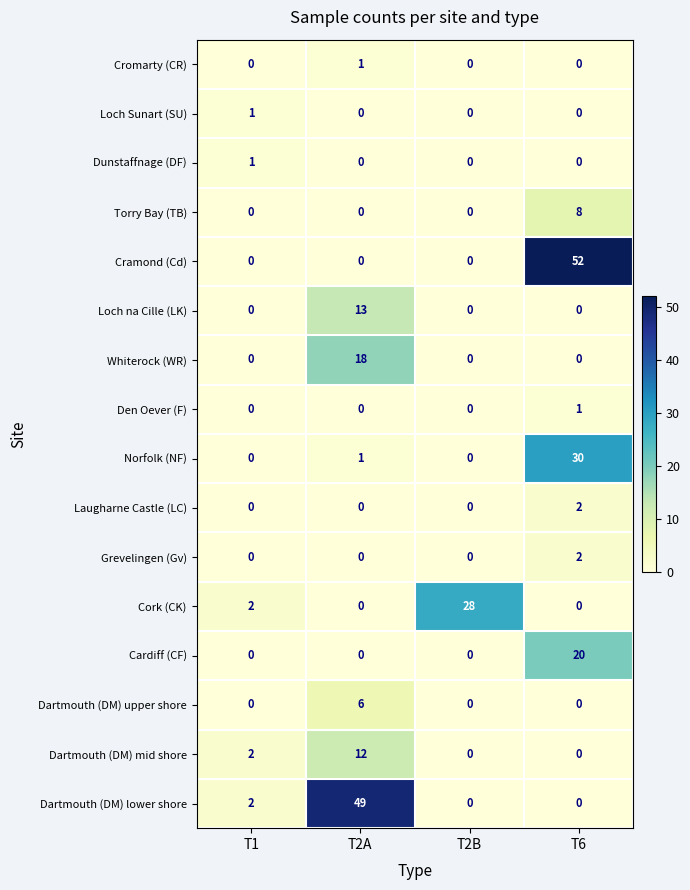

At how many categories does at least one series exceed 7?

3